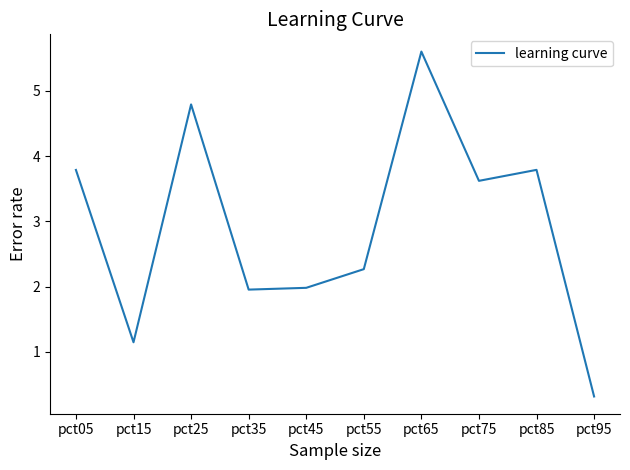

Does the chart have visible grid lines?

No